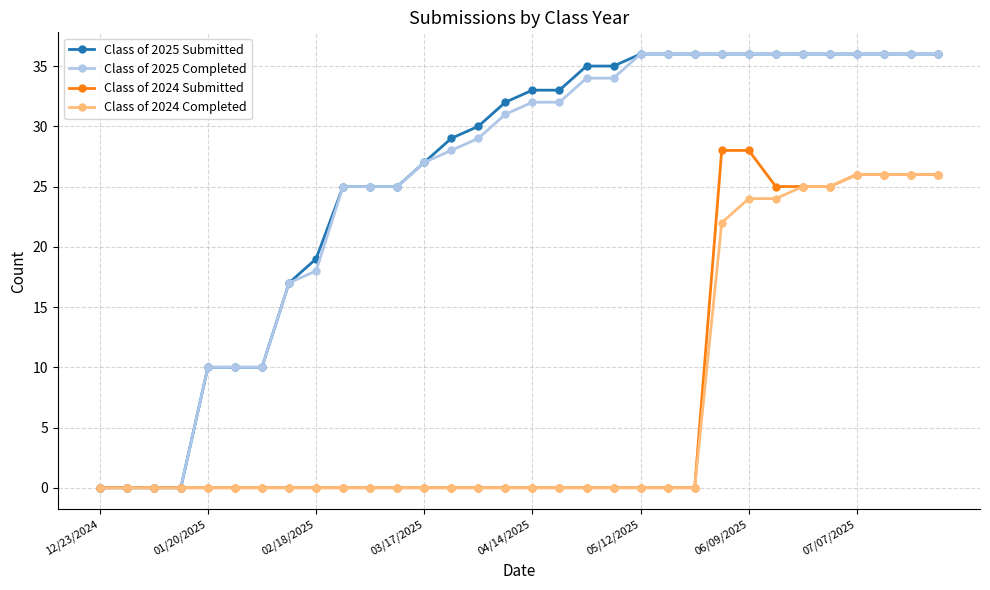

What is the value of the Class of 2025 Submitted point at the 14th from the left?

29